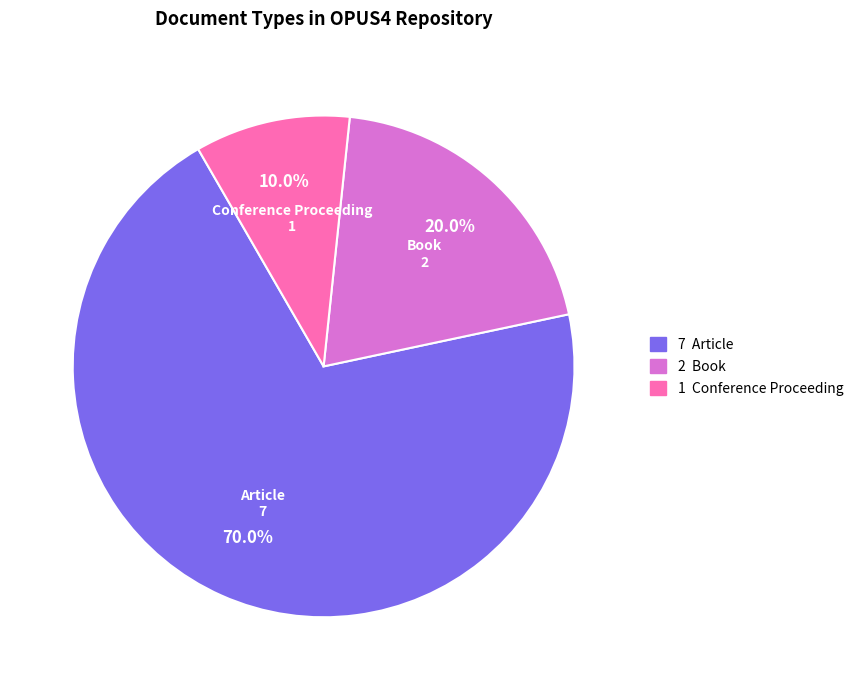

Count the number of slices in the pie.

3